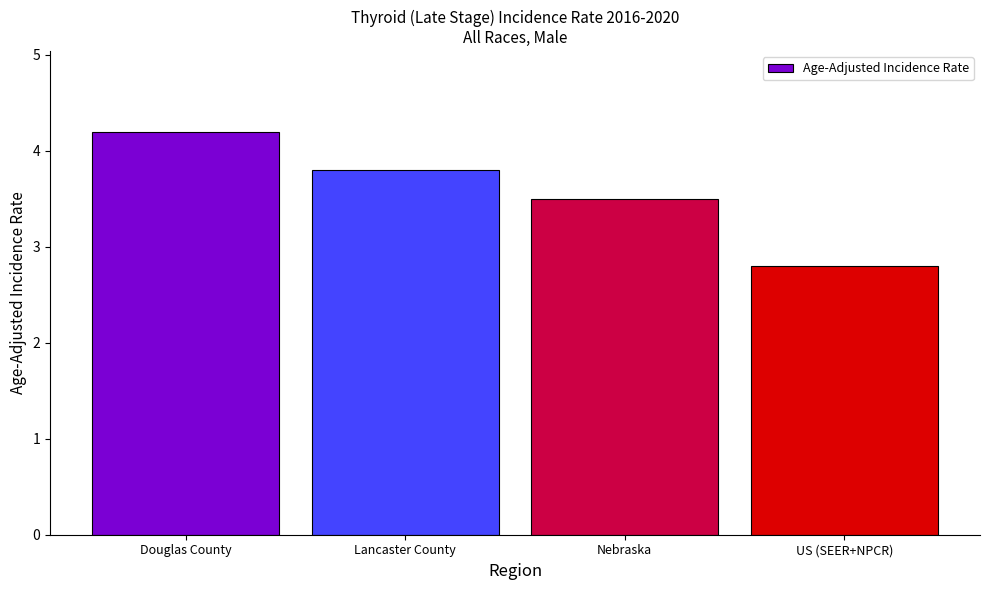

What is the difference between the maximum and minimum values?

1.4